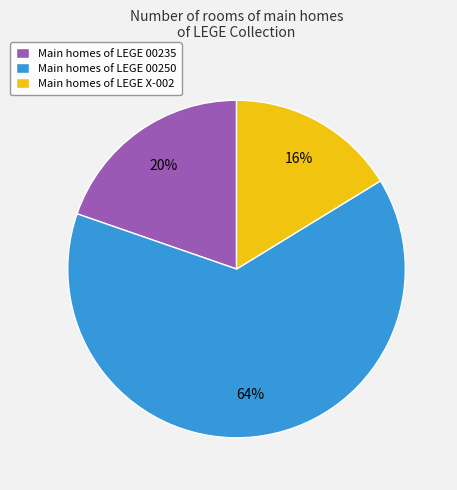

Count the number of slices in the pie.

3